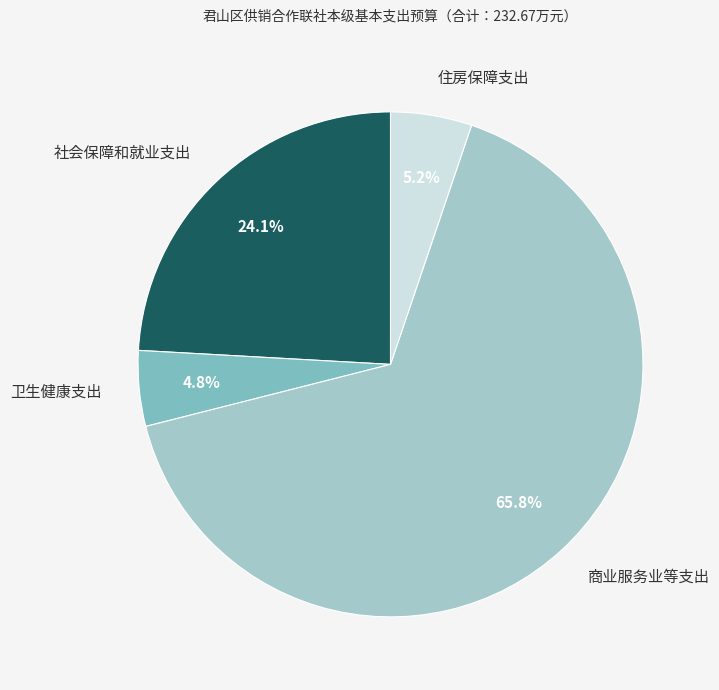

Does any single category account for the majority?

Yes